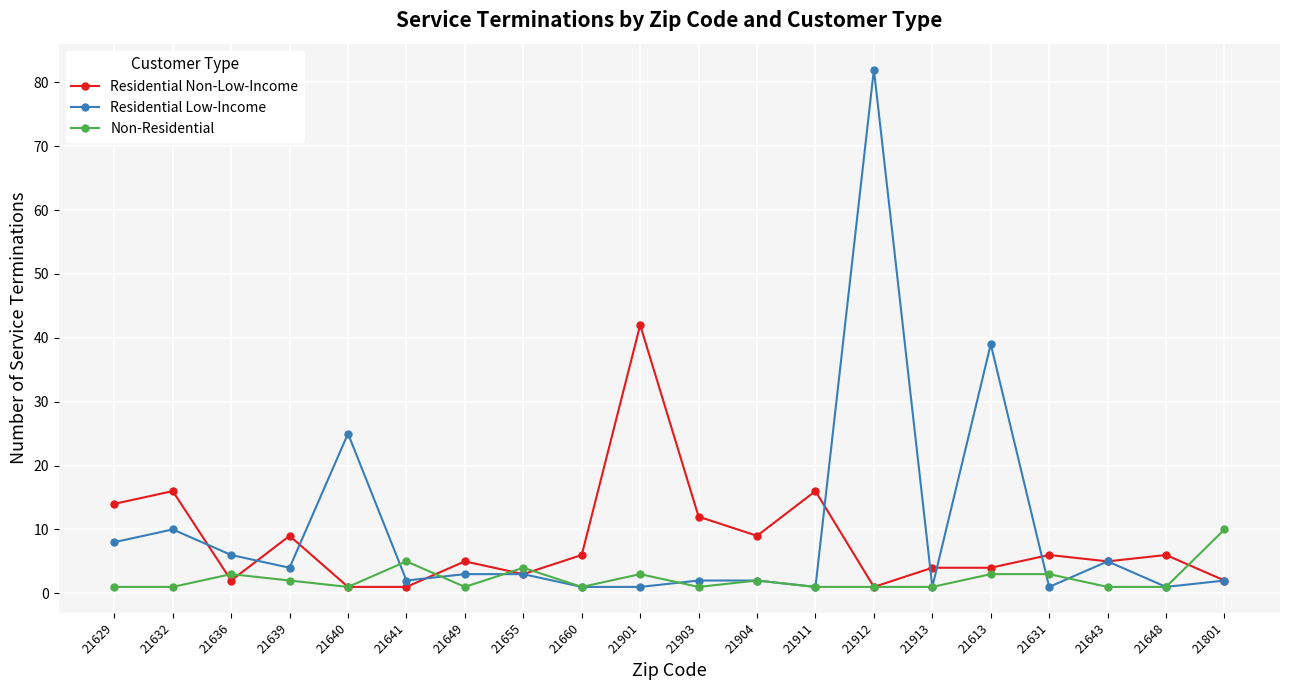

Reading left to right, extract all data points from this chart.

Residential Non-Low-Income: 21629=14	21632=16	21636=2	21639=9	21640=1	21641=1	21649=5	21655=3	21660=6	21901=42	21903=12	21904=9	21911=16	21912=1	21913=4	21613=4	21631=6	21643=5	21648=6	21801=2
Residential Low-Income: 21629=8	21632=10	21636=6	21639=4	21640=25	21641=2	21649=3	21655=3	21660=1	21901=1	21903=2	21904=2	21911=1	21912=82	21913=1	21613=39	21631=1	21643=5	21648=1	21801=2
Non-Residential: 21629=1	21632=1	21636=3	21639=2	21640=1	21641=5	21649=1	21655=4	21660=1	21901=3	21903=1	21904=2	21911=1	21912=1	21913=1	21613=3	21631=3	21643=1	21648=1	21801=10